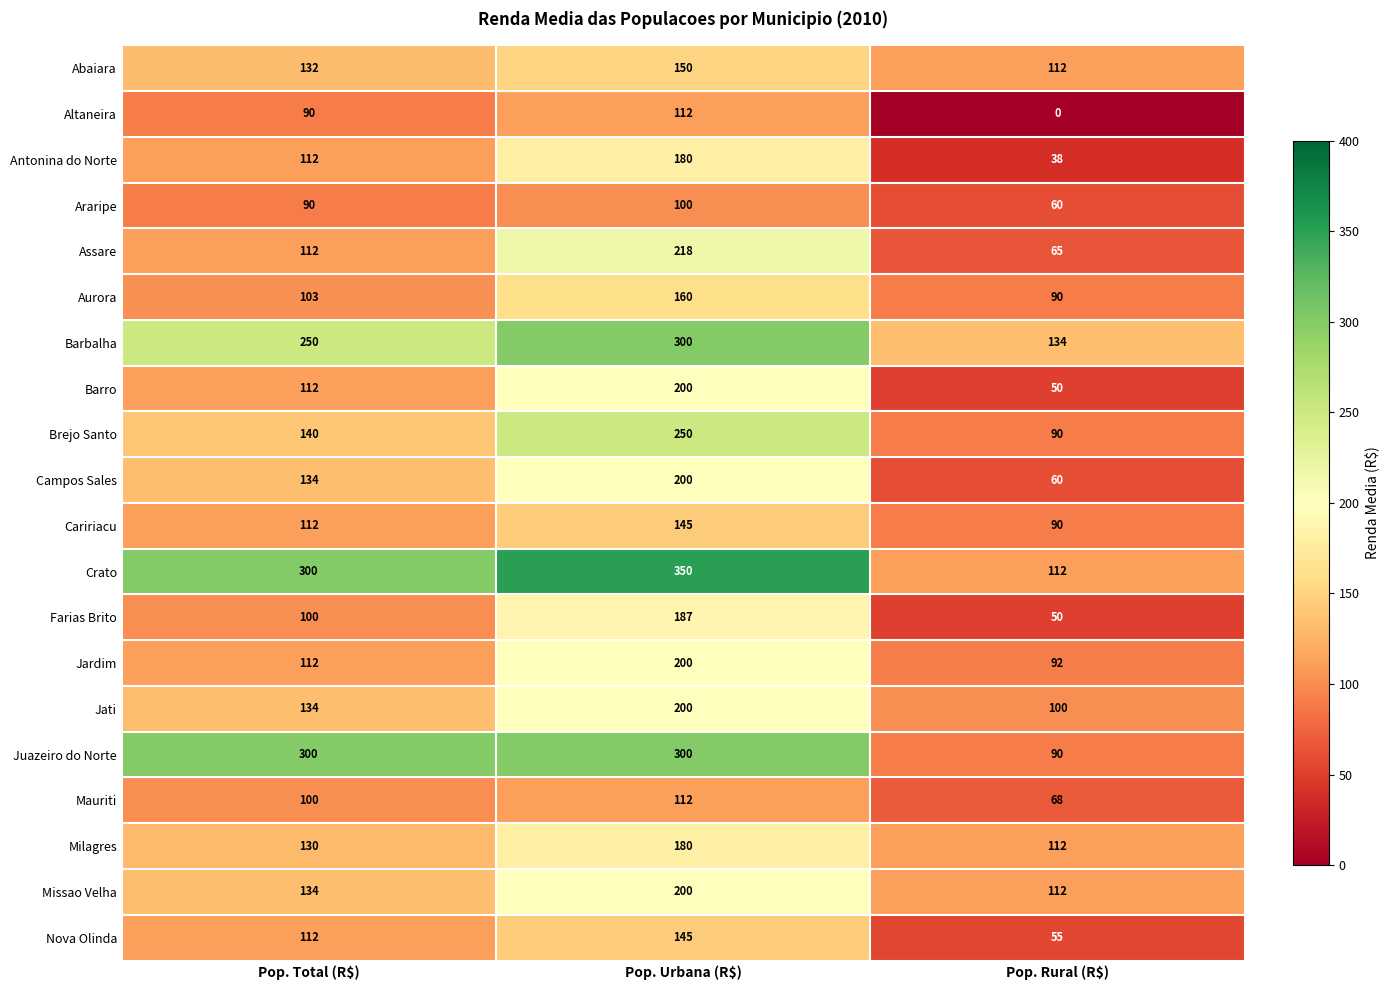

At which label is Aurora closest to 125?

Pop. Total (R$)